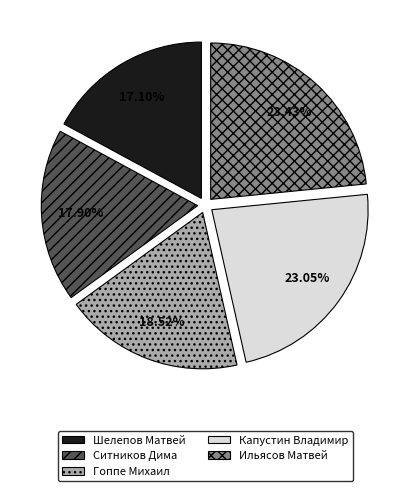

Which has a higher value, Капустин Владимир or Шелепов Матвей?

Капустин Владимир